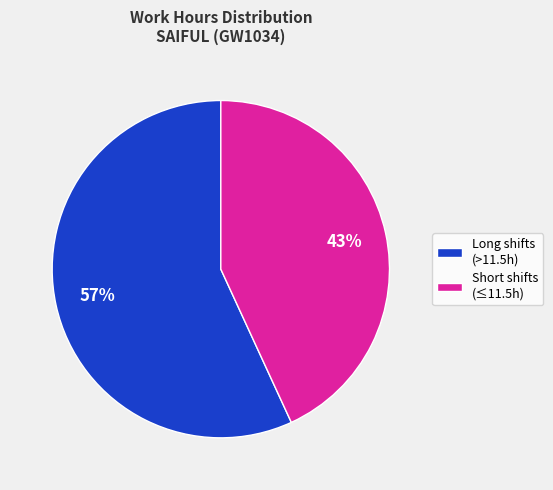

What is the largest slice in the pie chart?

Long shifts (>11.5h)